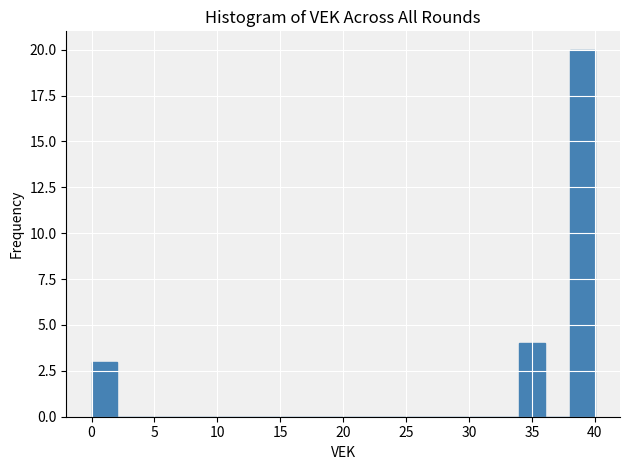

Which range on the x-axis has the tallest bar?

38 to 40